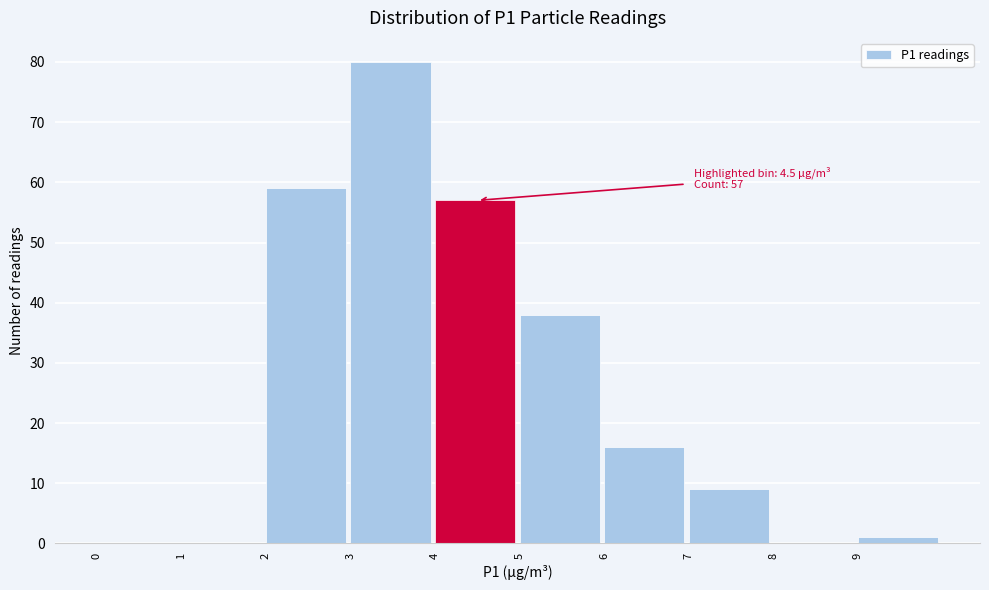

Which range on the x-axis has the tallest bar?

3 to 4